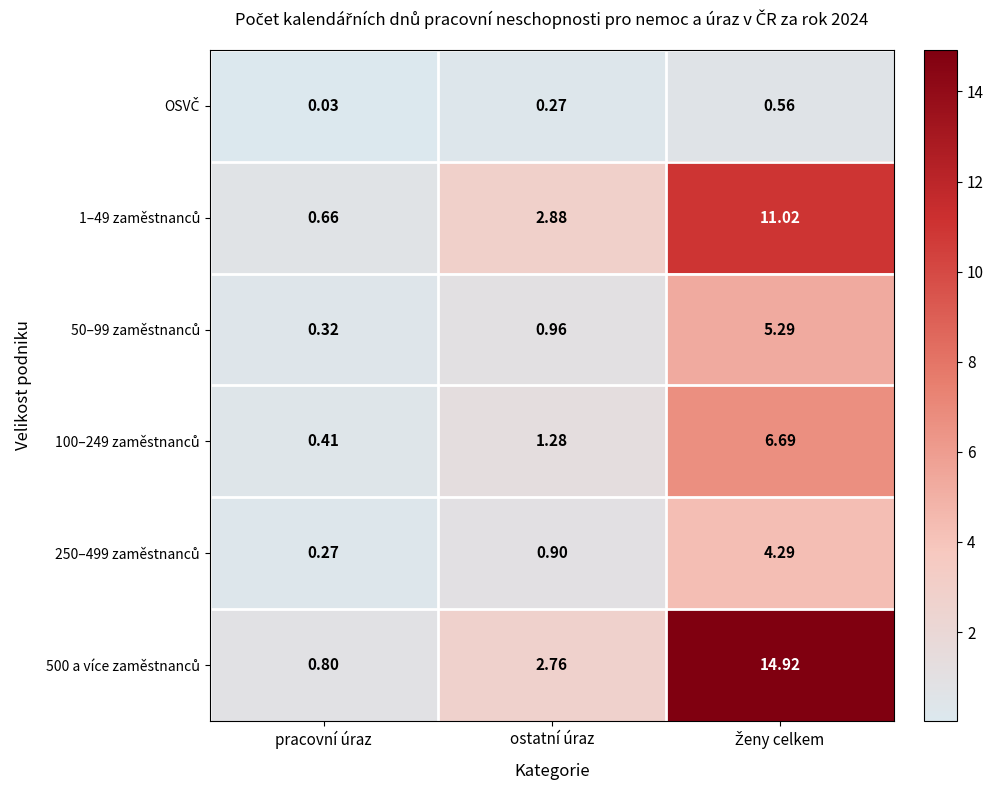

Which series has the widest spread of values?

500 a více zaměstnanců